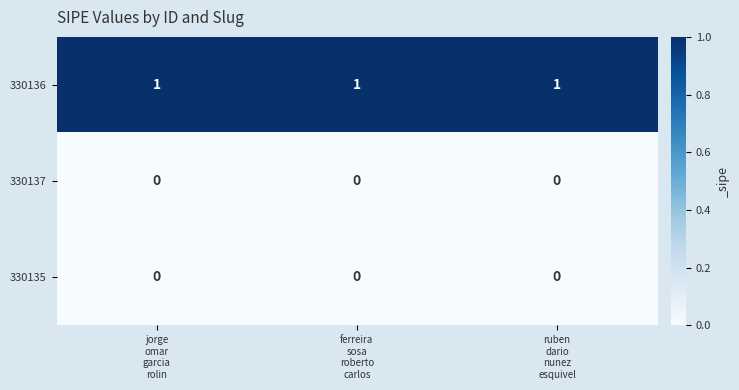

What is the total value across all series at ruben
dario
nunez
esquivel?

1